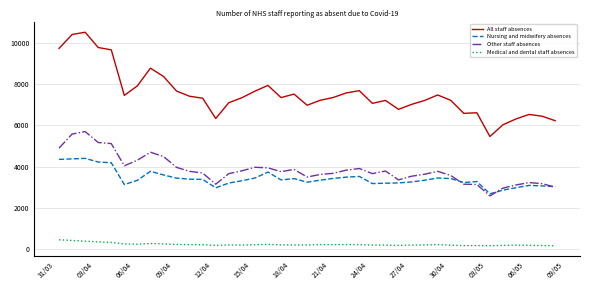

True or false: All staff absences and Medical and dental staff absences cross at least once.

False